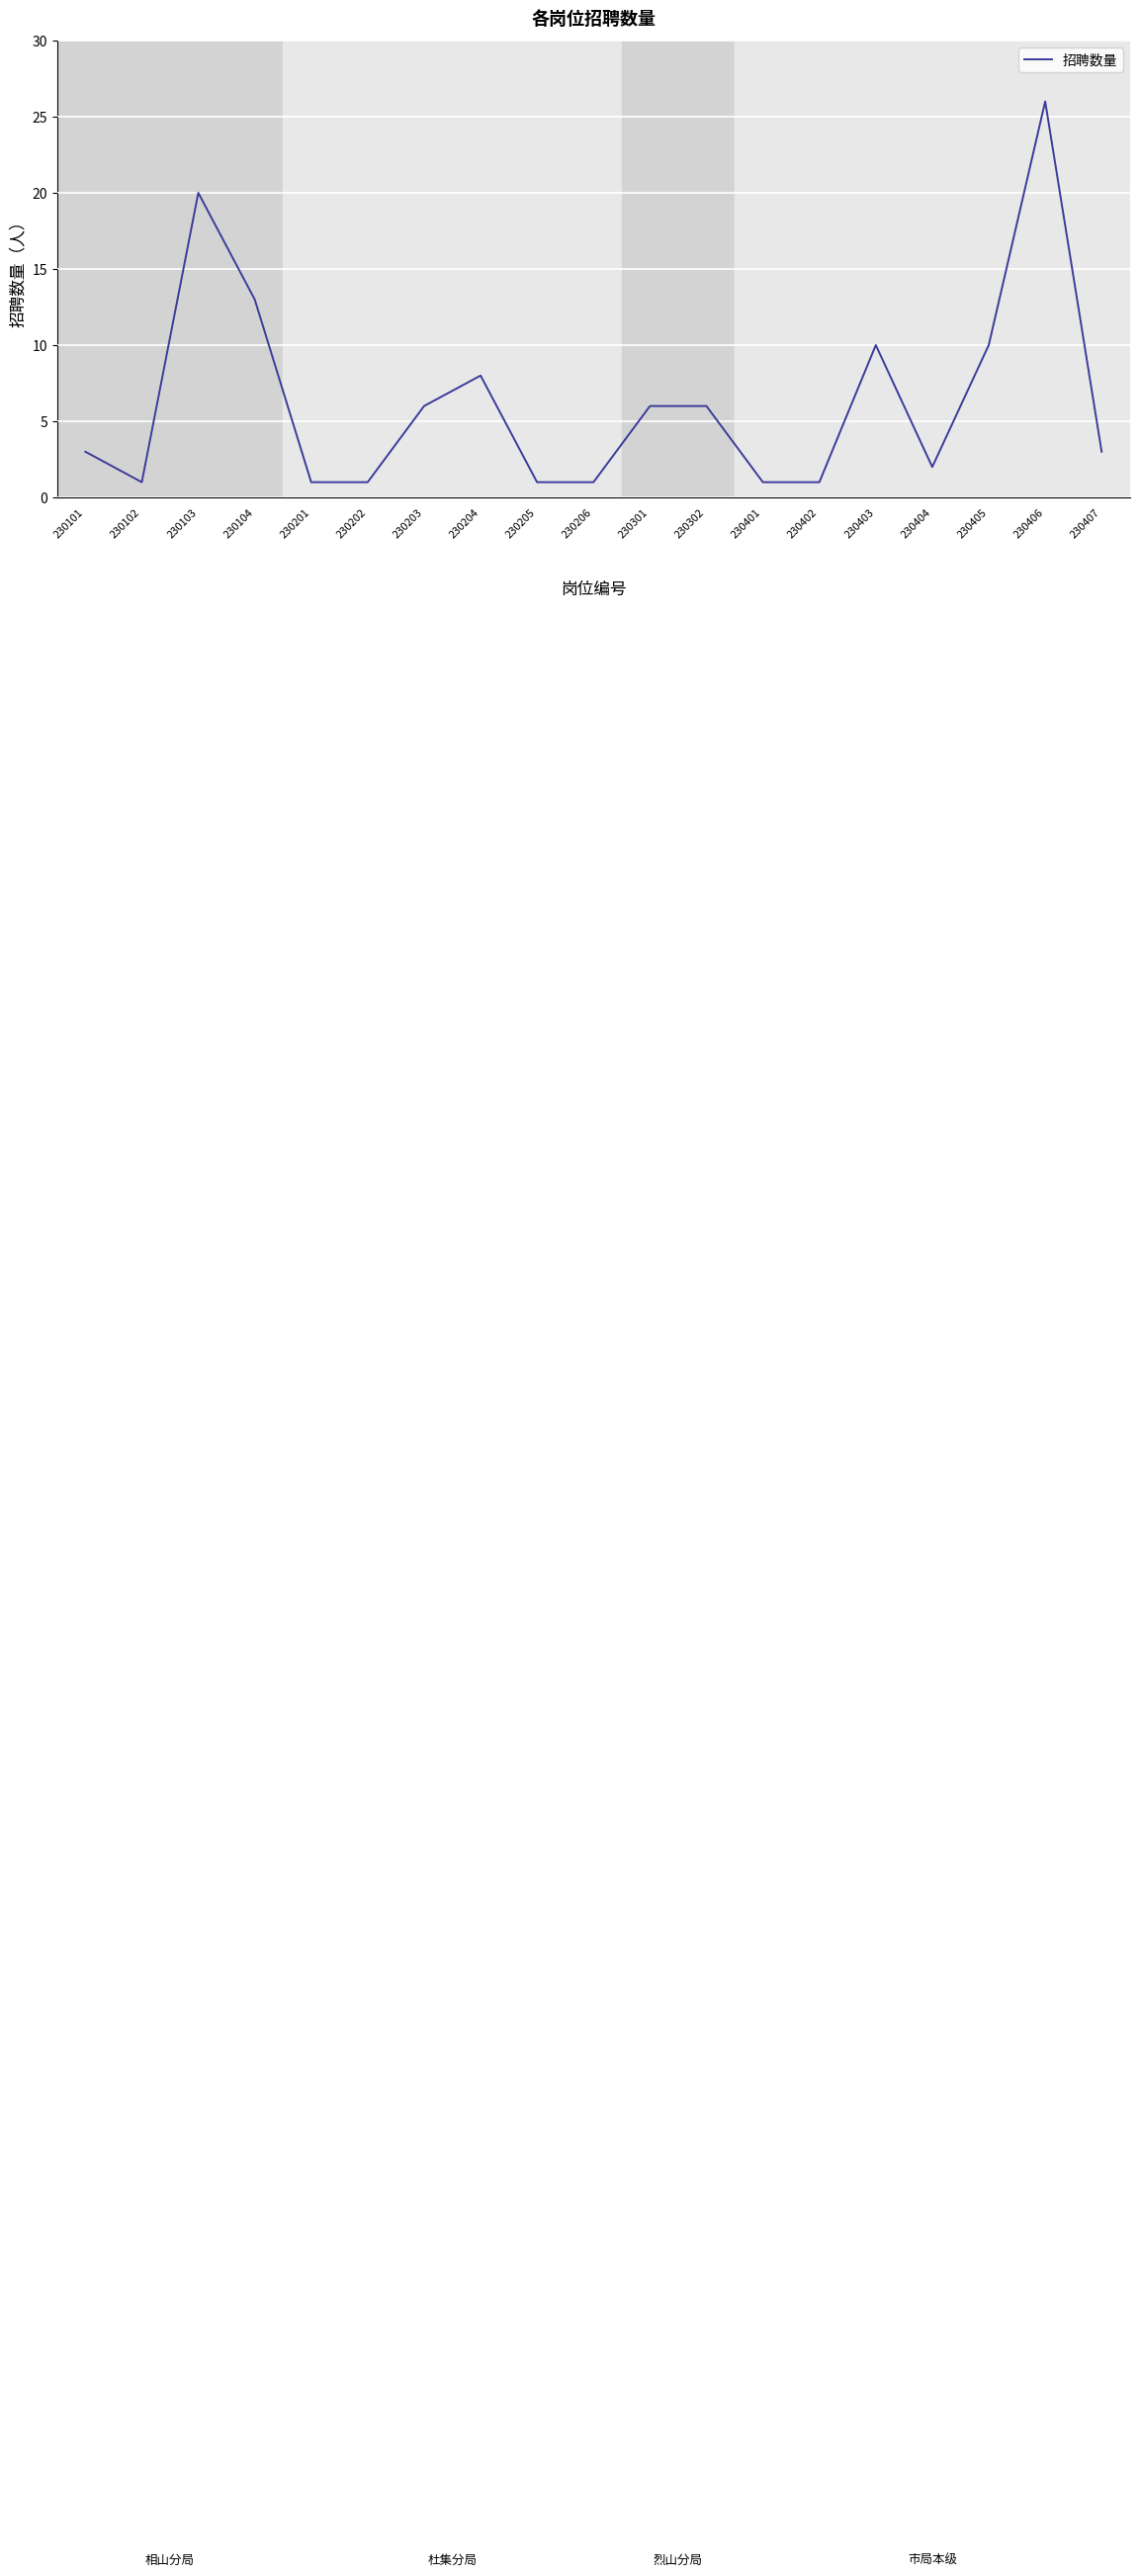

Reading right to left, transcribe all the data shown in this chart.

230407=3	230406=26	230405=10	230404=2	230403=10	230402=1	230401=1	230302=6	230301=6	230206=1	230205=1	230204=8	230203=6	230202=1	230201=1	230104=13	230103=20	230102=1	230101=3